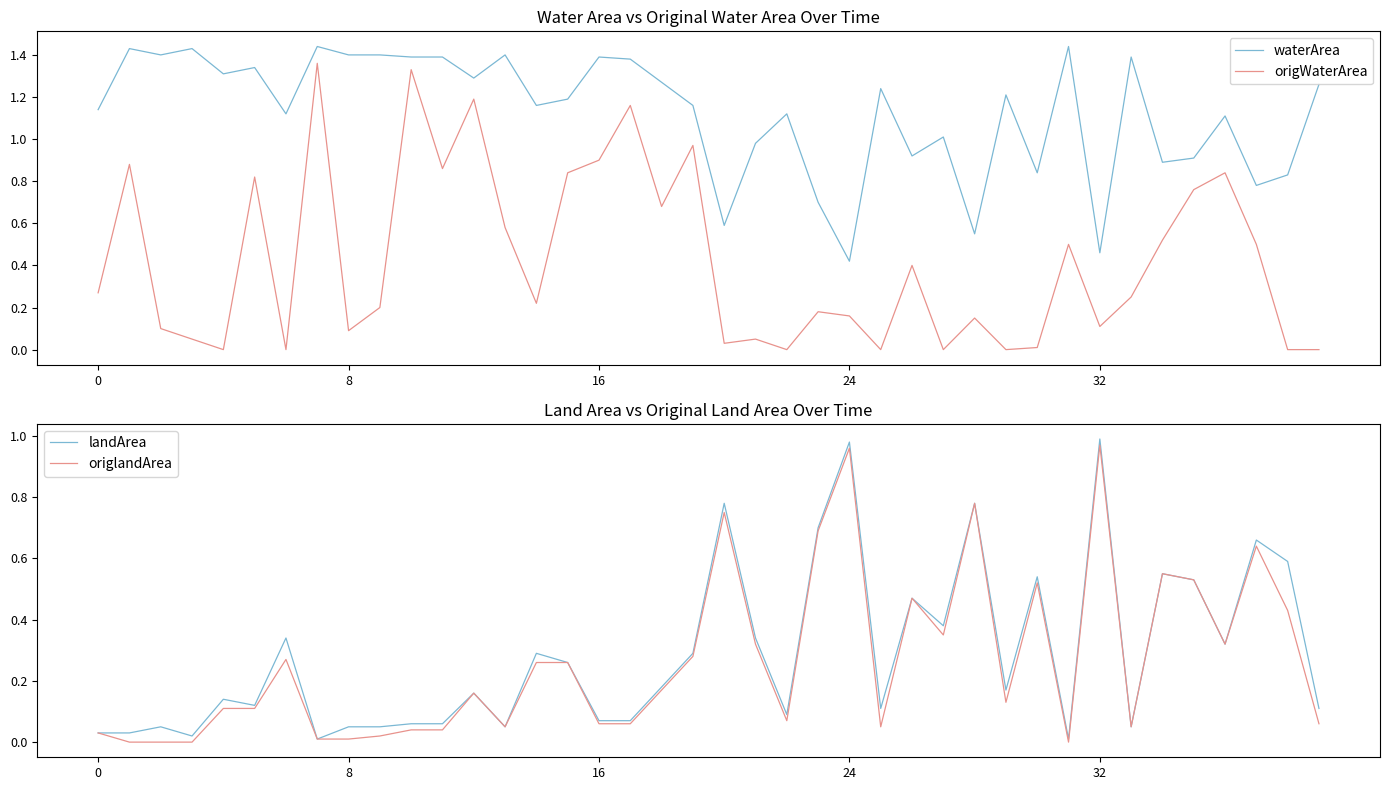

Count the number of categories in the chart.

40